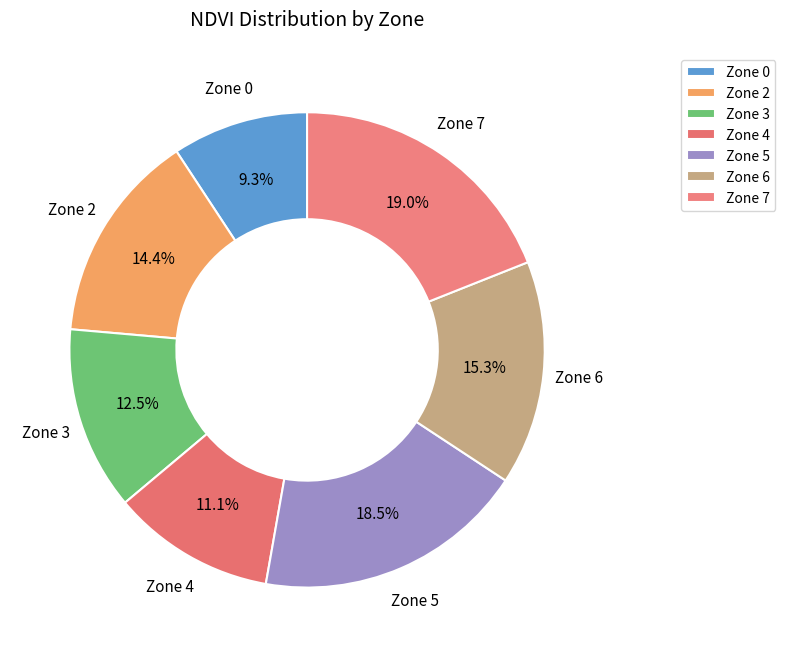

What is the ratio of the value at Zone 3 to the value at Zone 7?

0.7